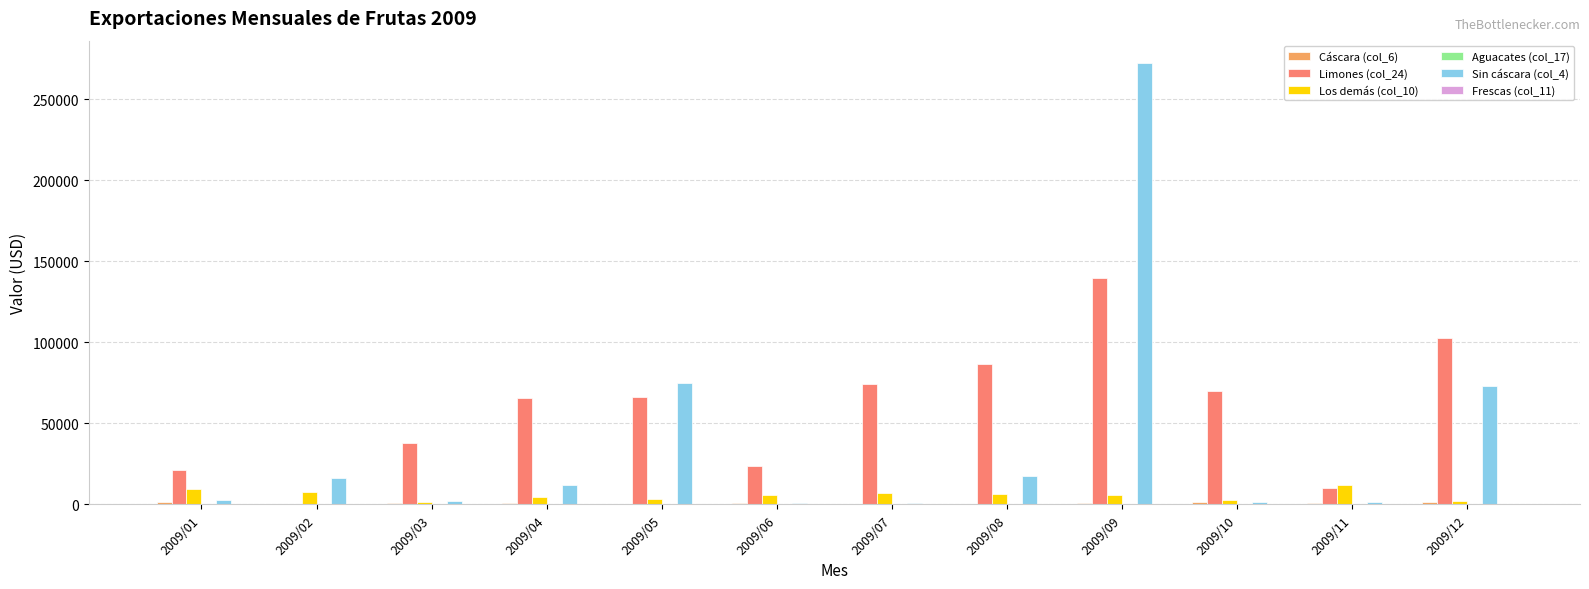

Which series has the largest total across all categories?

Limones (col_24)